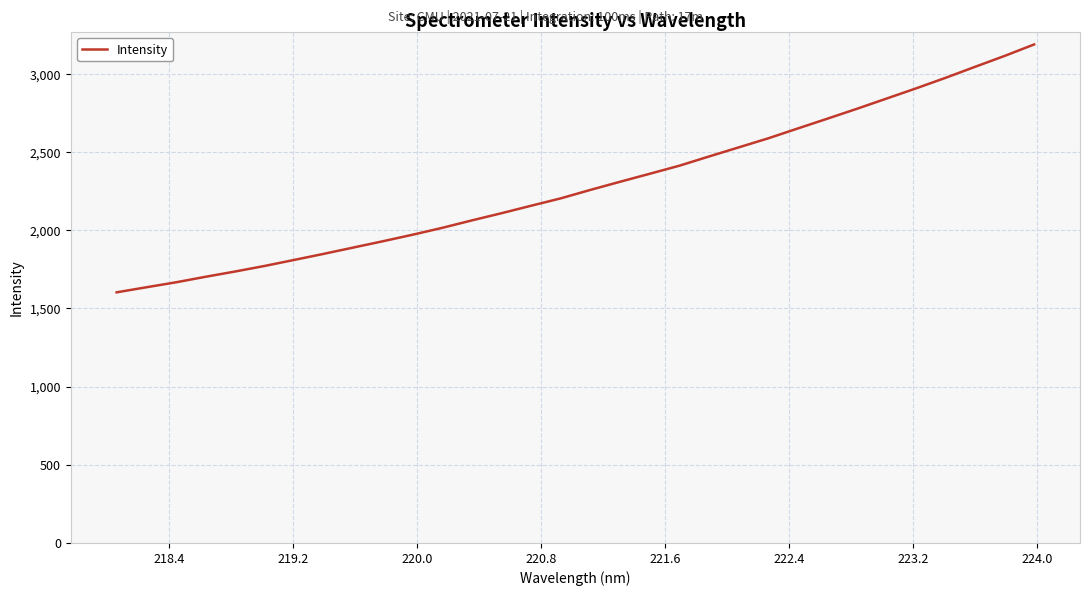

How many lines are shown in the chart?

1